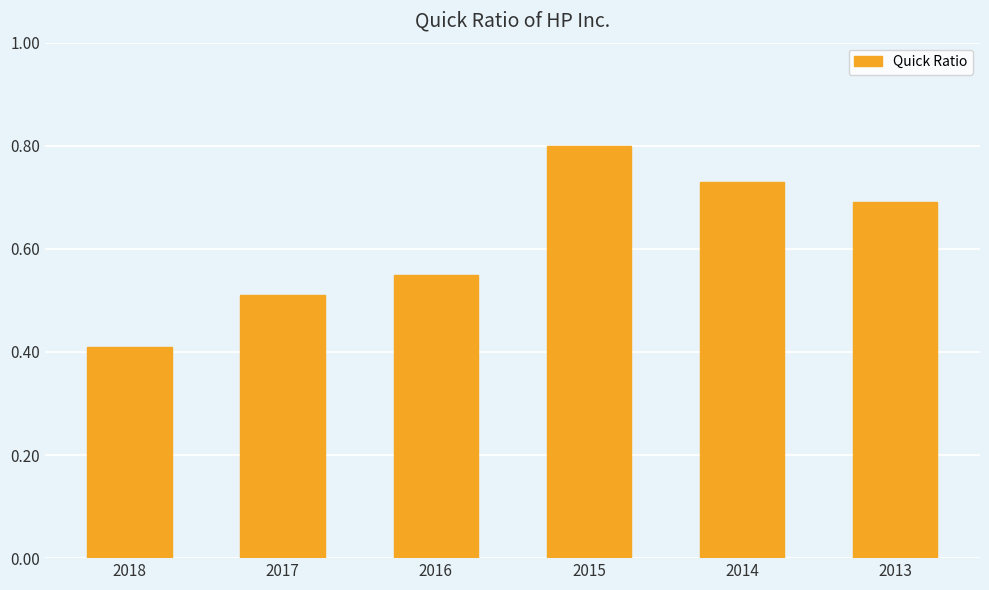

What is the value of the 1st bar from the left?

0.4